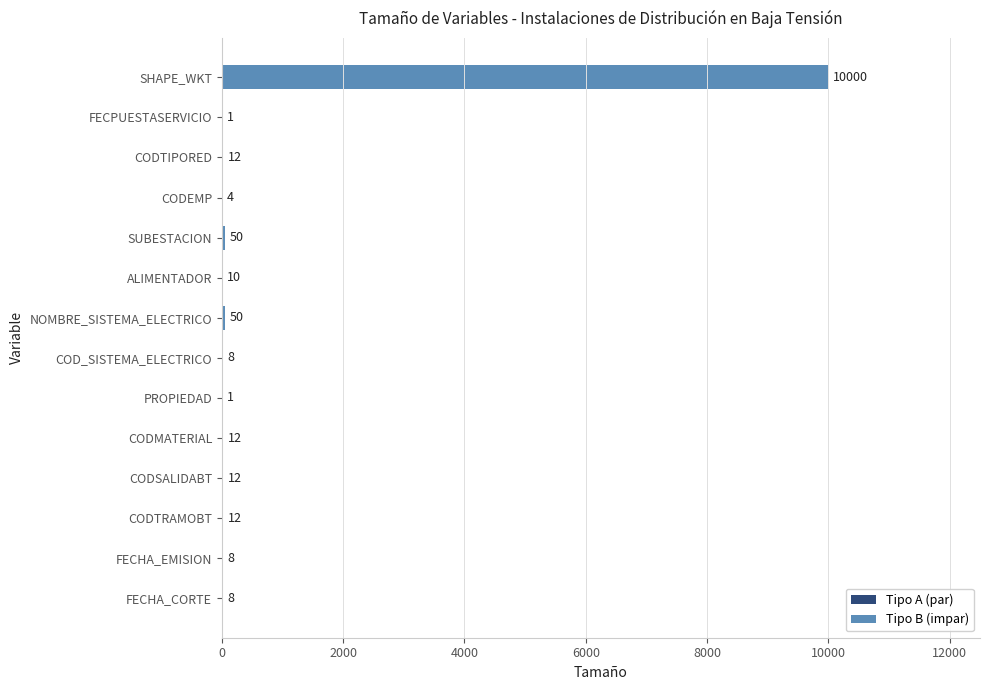

Between COD_SISTEMA_ELECTRICO and CODTRAMOBT, which is larger?

CODTRAMOBT